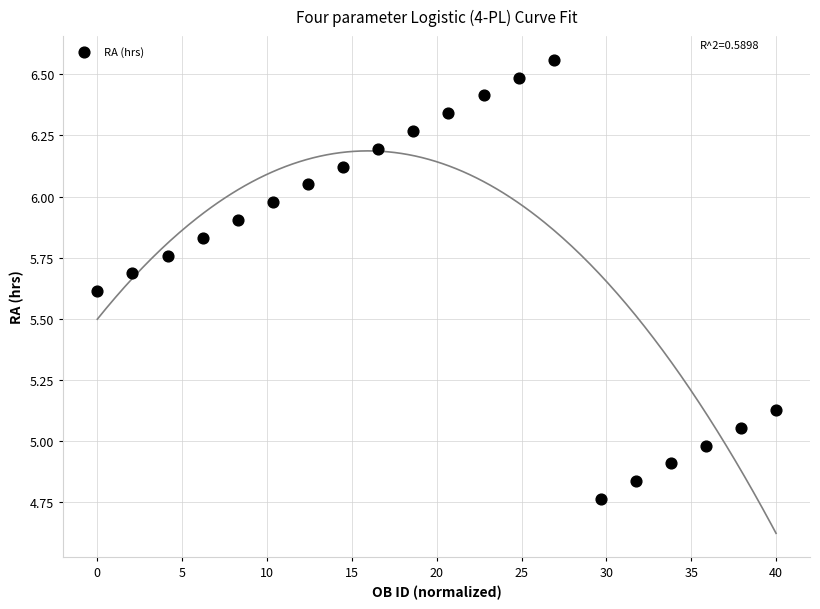

What is the range of X values (max minus min)?

40.0